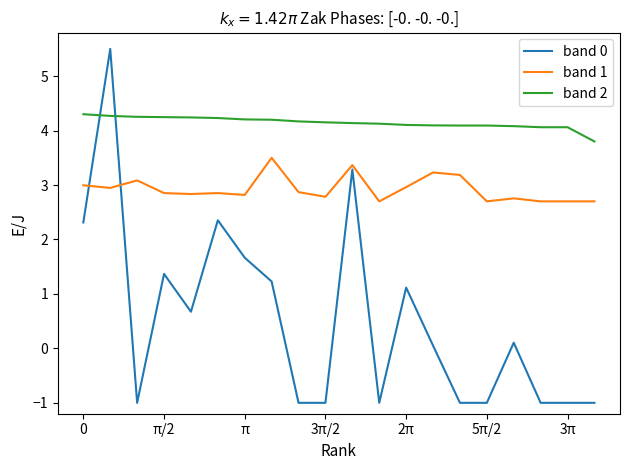

Which series ends up on top after the final intersection of band 0 and band 1?

band 1